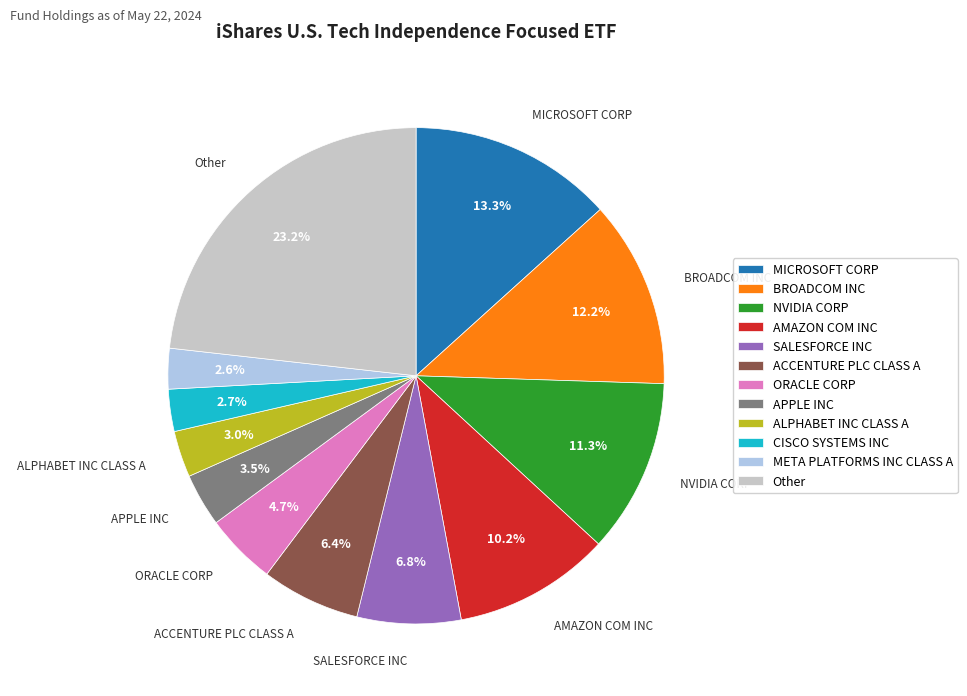

What is the ratio of the value at Other to the value at MICROSOFT CORP?

1.7